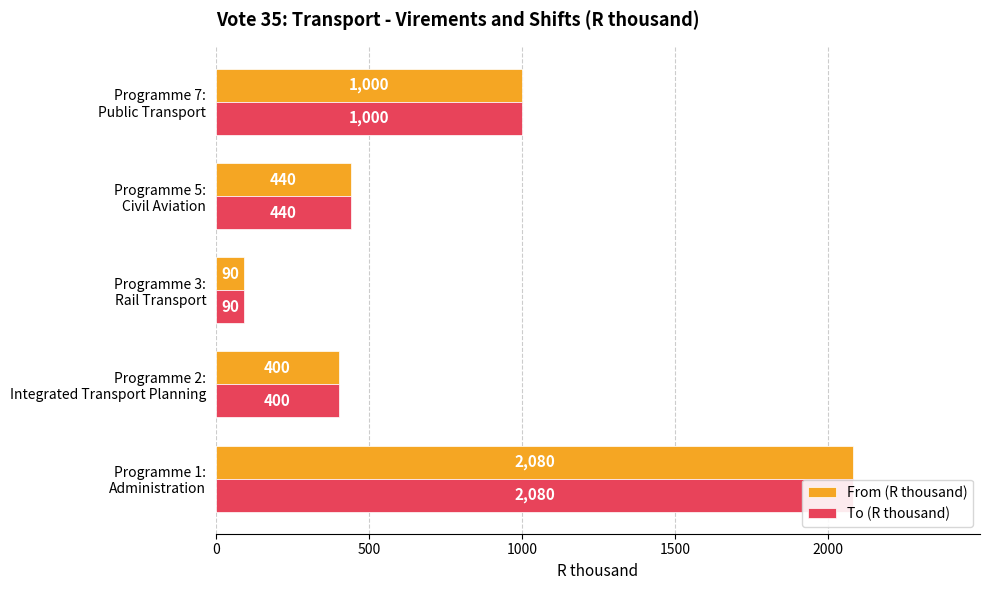

How many data points in To (R thousand) are above 440?

2